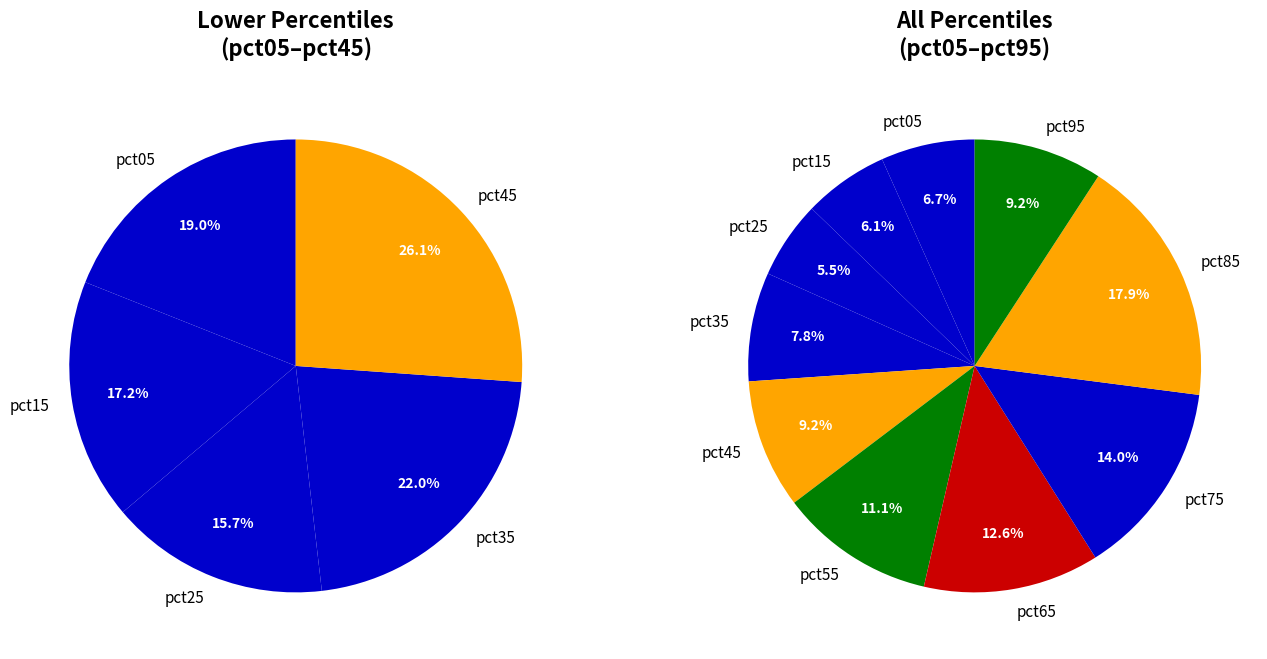

How many segments does this pie chart have?

10